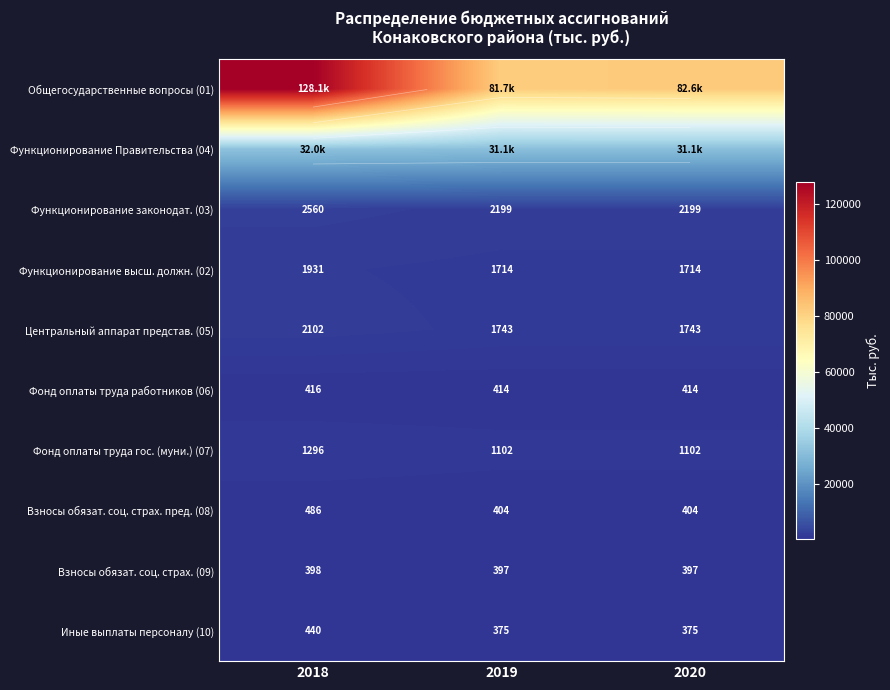

List the labels in order of Функционирование высш. должн. (02) value, smallest first.

2019, 2020, 2018